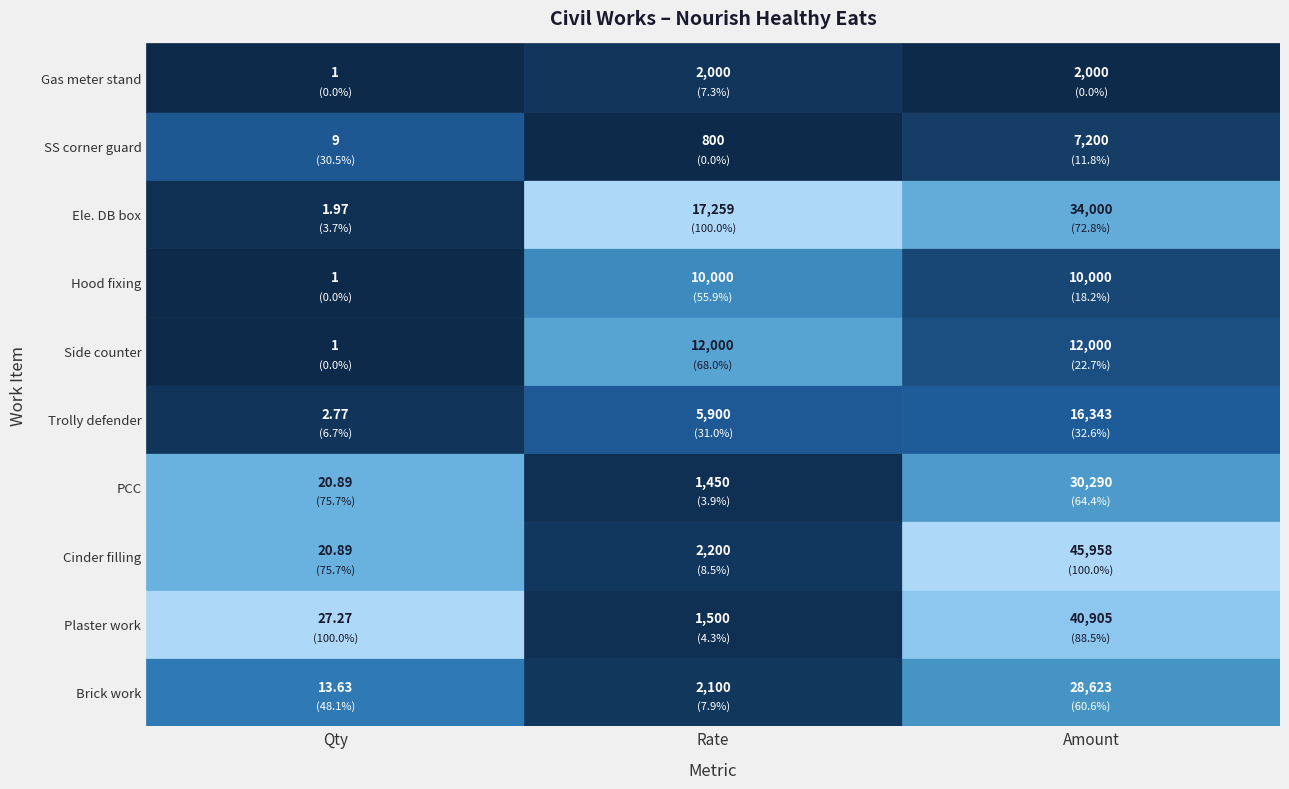

Count the number of data series in this chart.

10